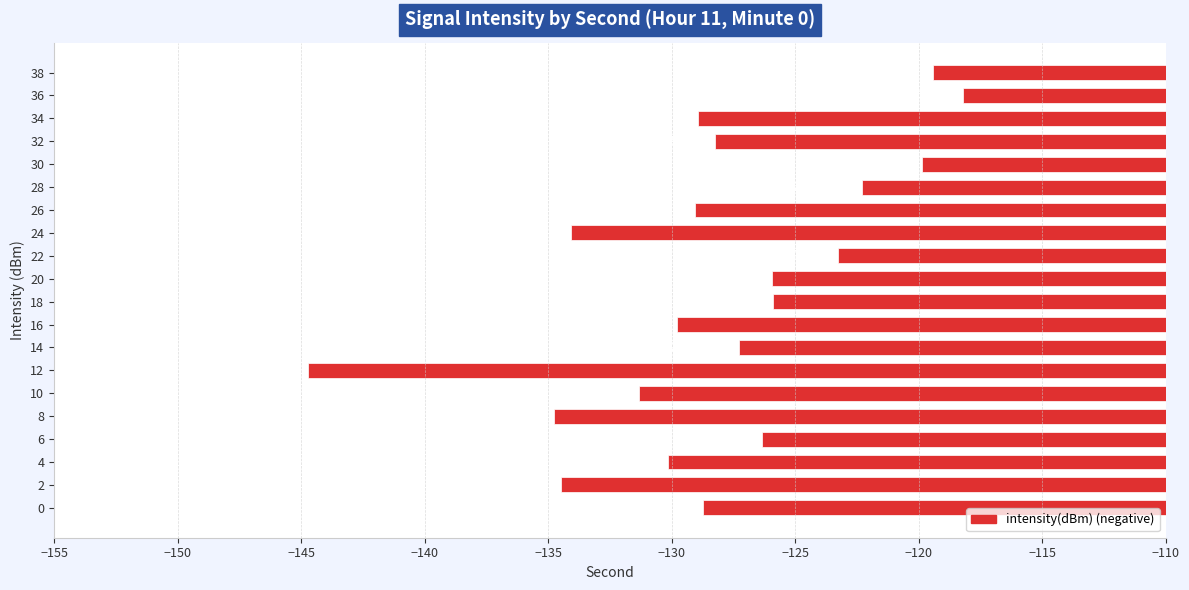

What is the sum of the values at 18 and 12?

-270.6